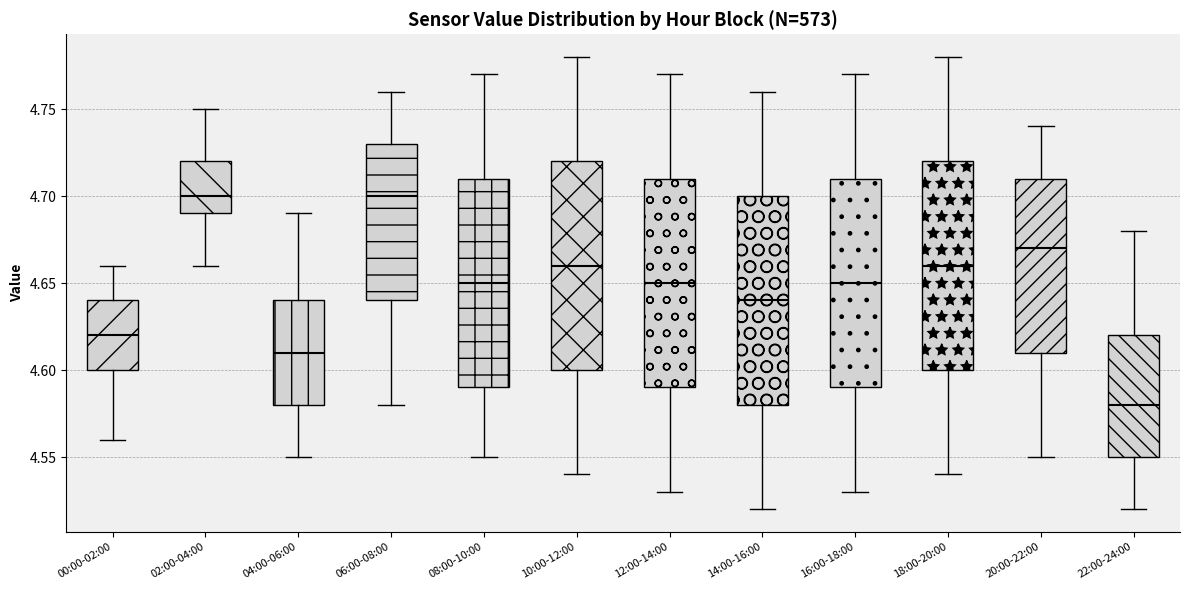

Where is the upper edge of the box for 20:00-22:00 on the y-axis? The values are not printed on the chart, so give them approximately, as read against the axis.

4.71